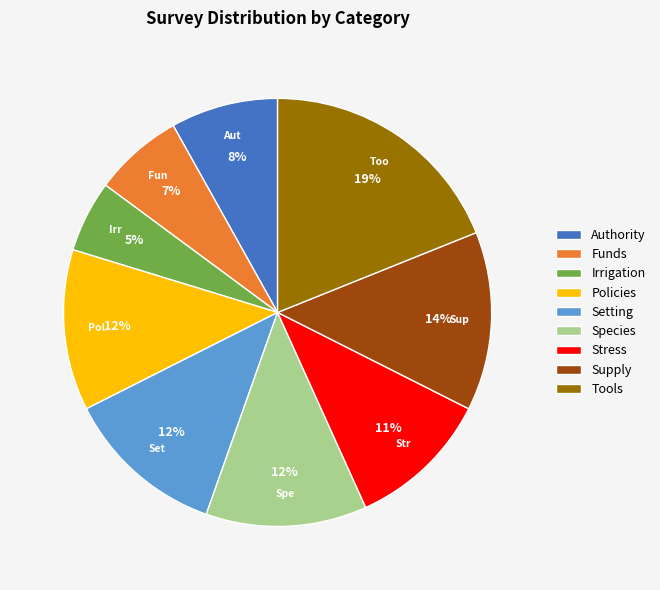

To the nearest percent, what portion does Stress represent?

11%